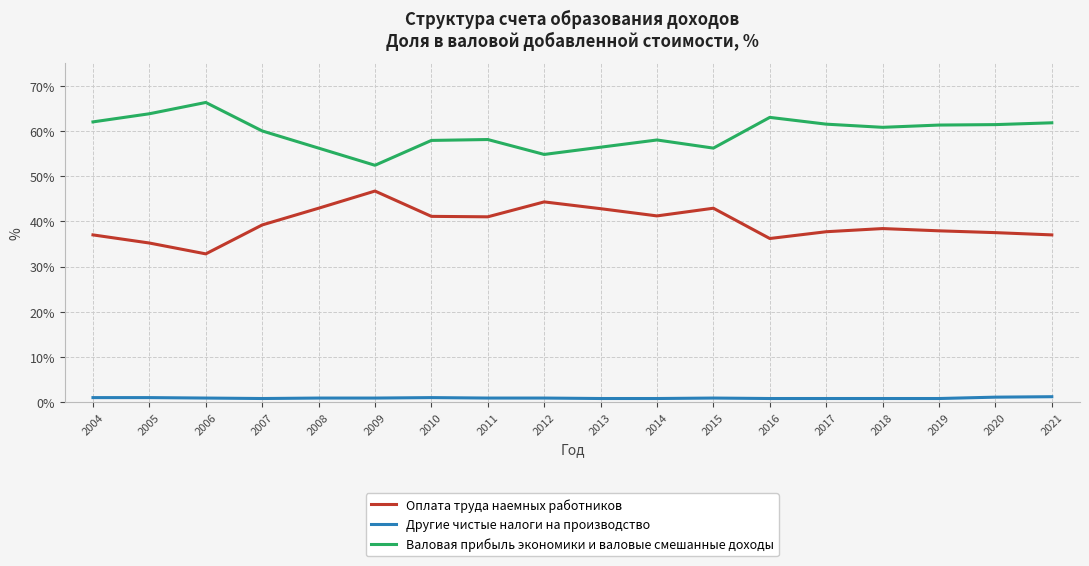

At 2011, list the series in order from smallest to largest.

Другие чистые налоги на производство, Оплата труда наемных работников, Валовая прибыль экономики и валовые смешанные доходы